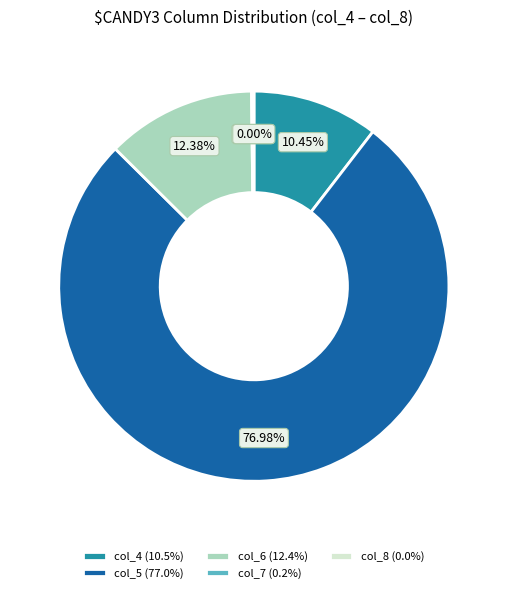

True or false: col_4 accounts for 10% of the total.

True